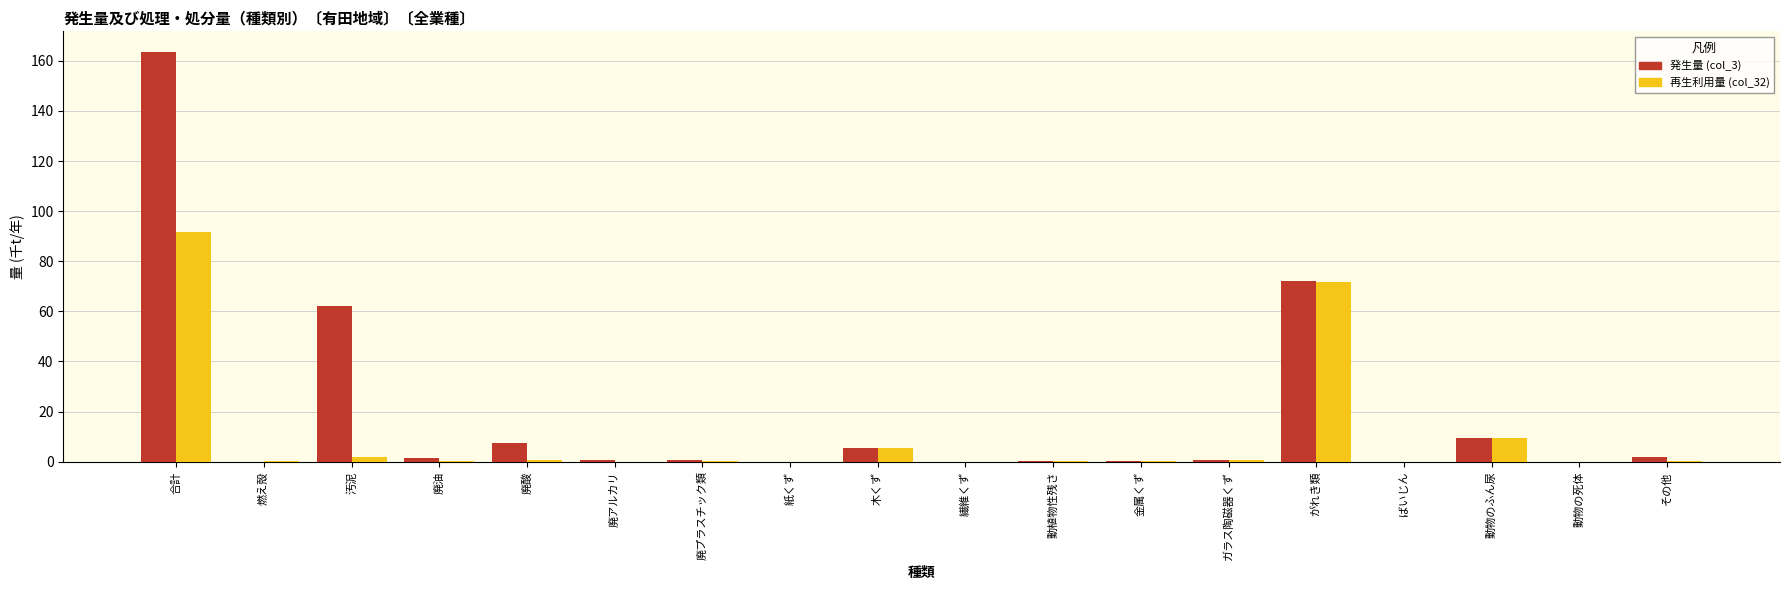

At which category is the sum across all series the highest?

合計